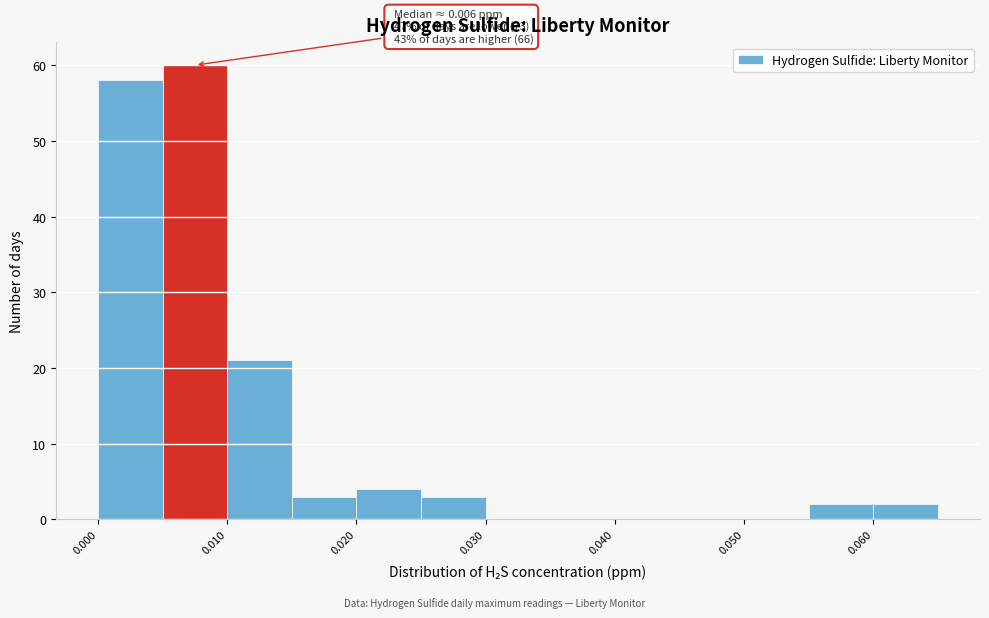

Which range on the x-axis has the tallest bar?

0.005 to 0.010